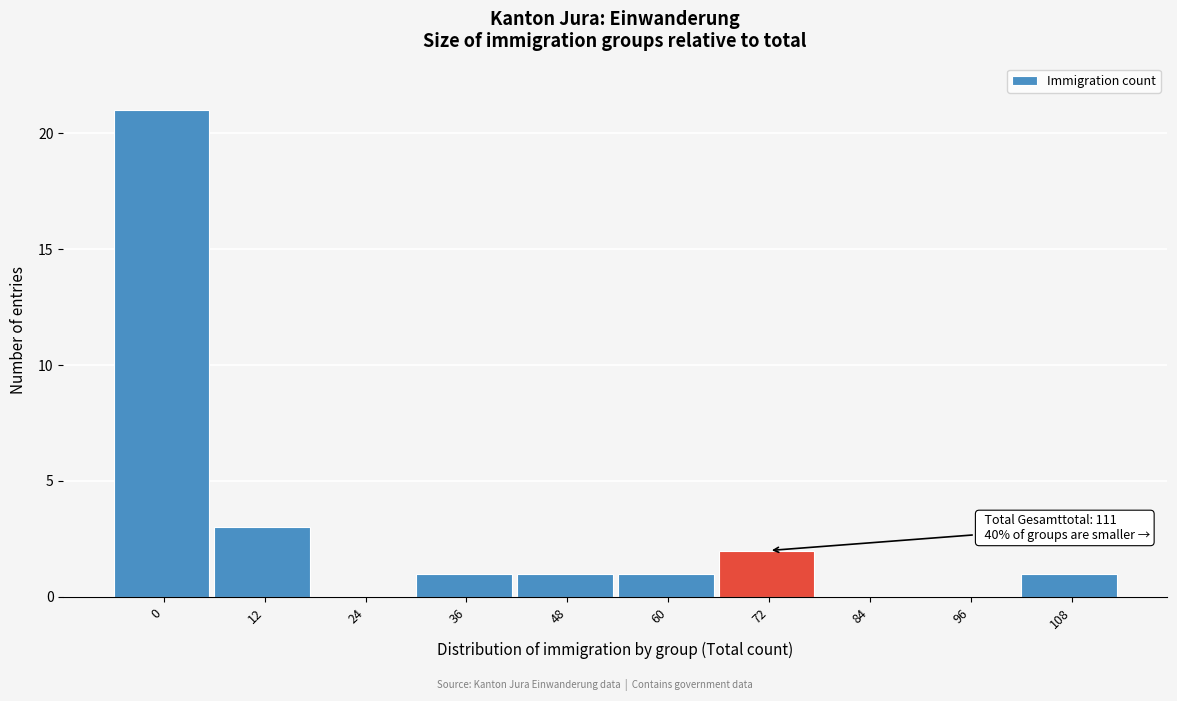

Reading left to right, list all the values displayed in this chart.

0=21	12=3	24=0	36=1	48=1	60=1	72=2	84=0	96=0	108=1